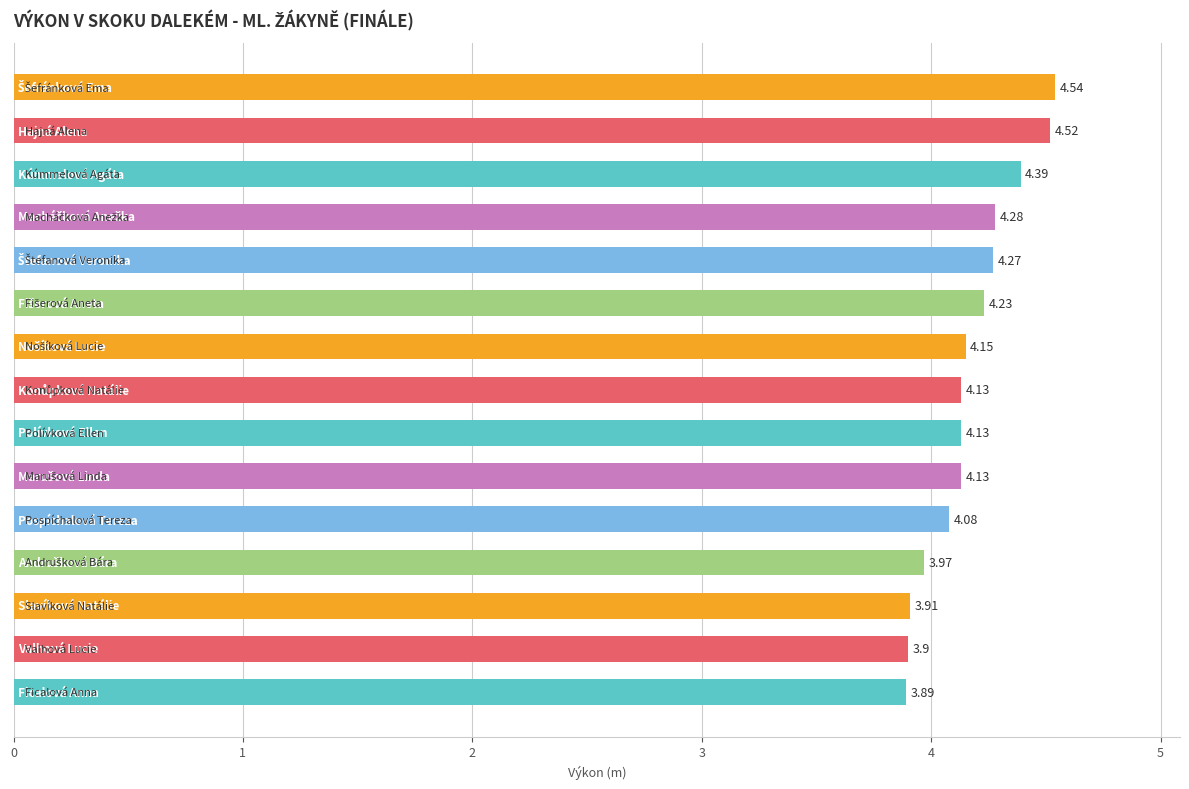

What is the difference between the second highest and second lowest values?

0.6